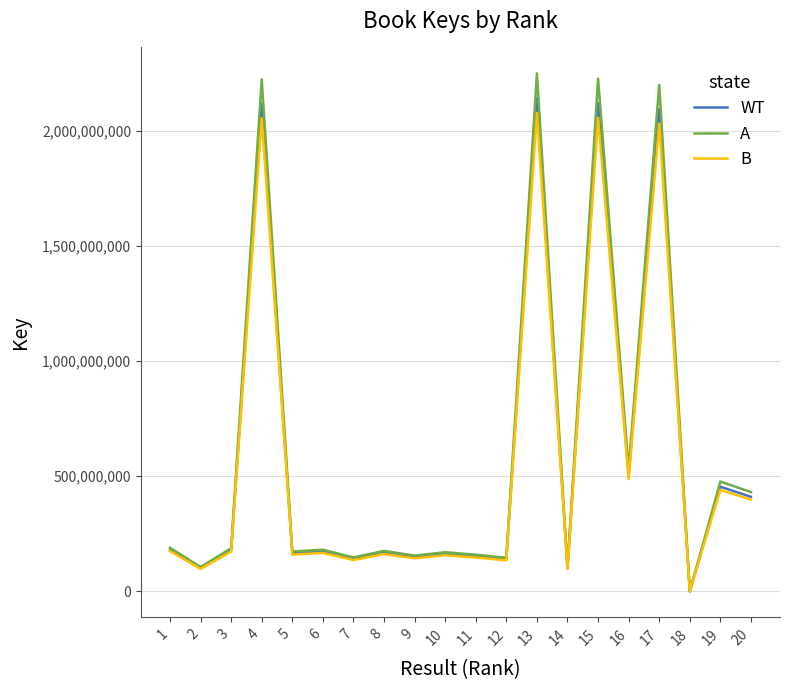

What is the difference between the WT values at 1 and 10?

18460650.0